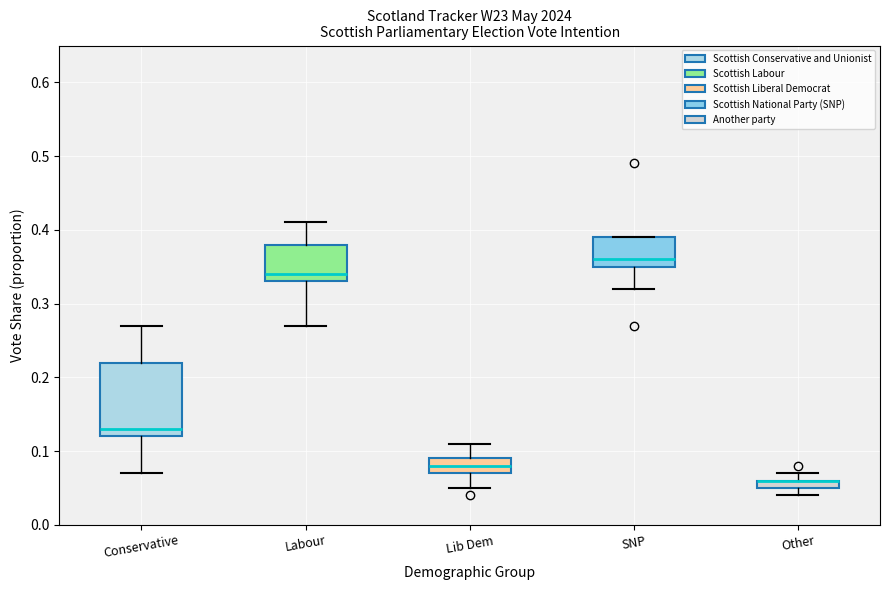

Where is the lower edge of the box for Lib Dem on the y-axis? The values are not printed on the chart, so give them approximately, as read against the axis.

0.07